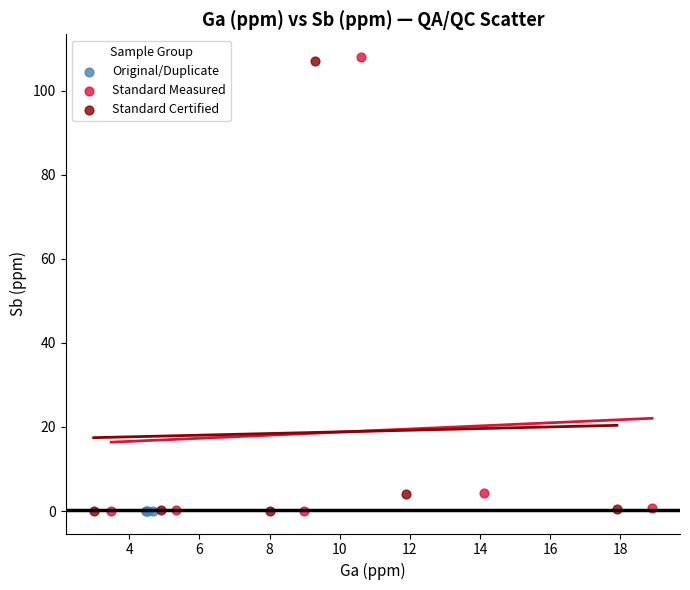

Which series has the largest Y range (max minus min)?

Standard Measured